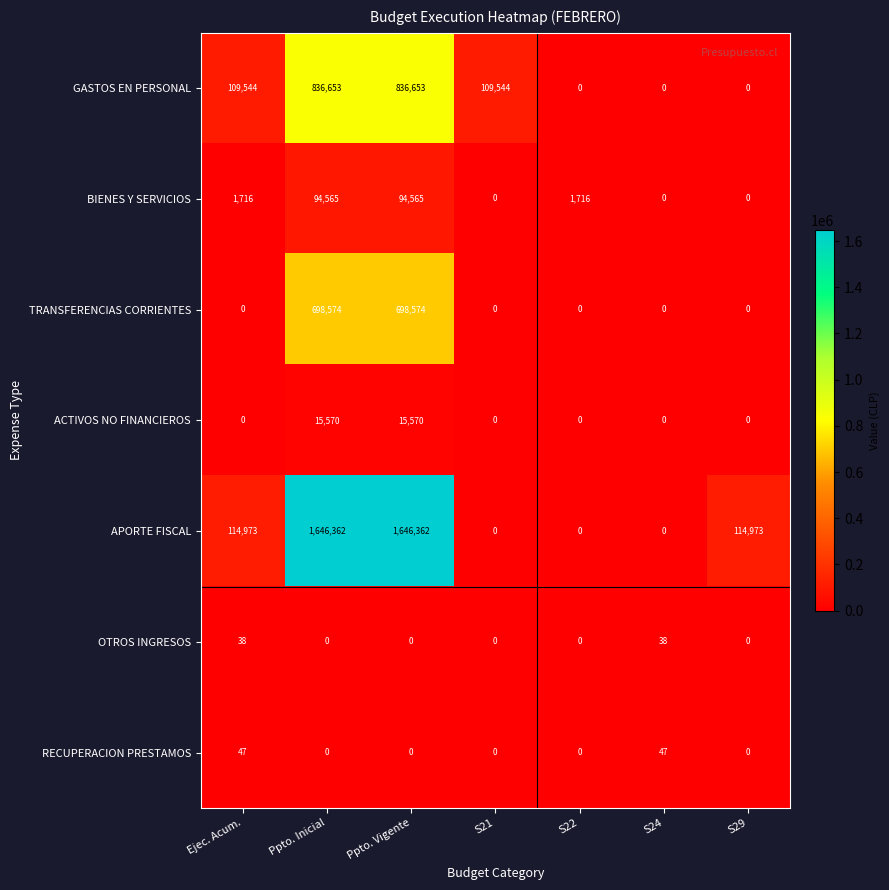

Which series has the largest range (max minus min)?

APORTE FISCAL